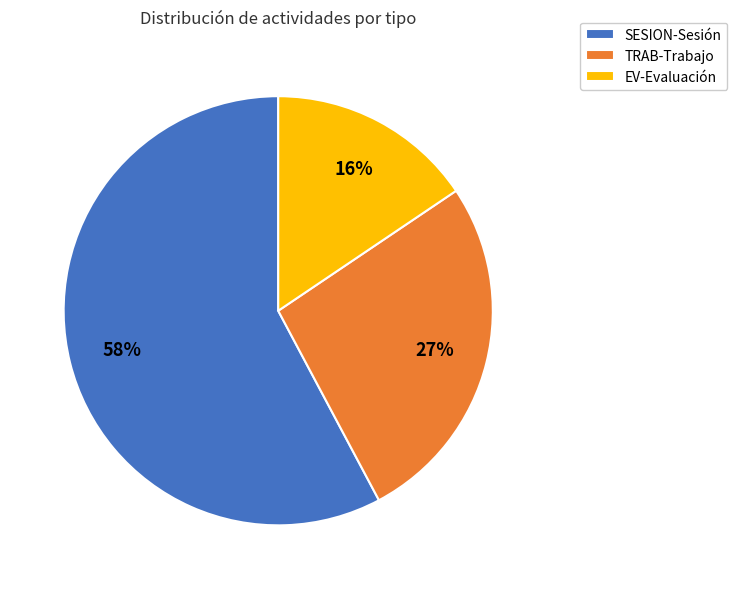

To the nearest percent, what is the combined percentage of SESION-Sesión and EV-Evaluación?

73%